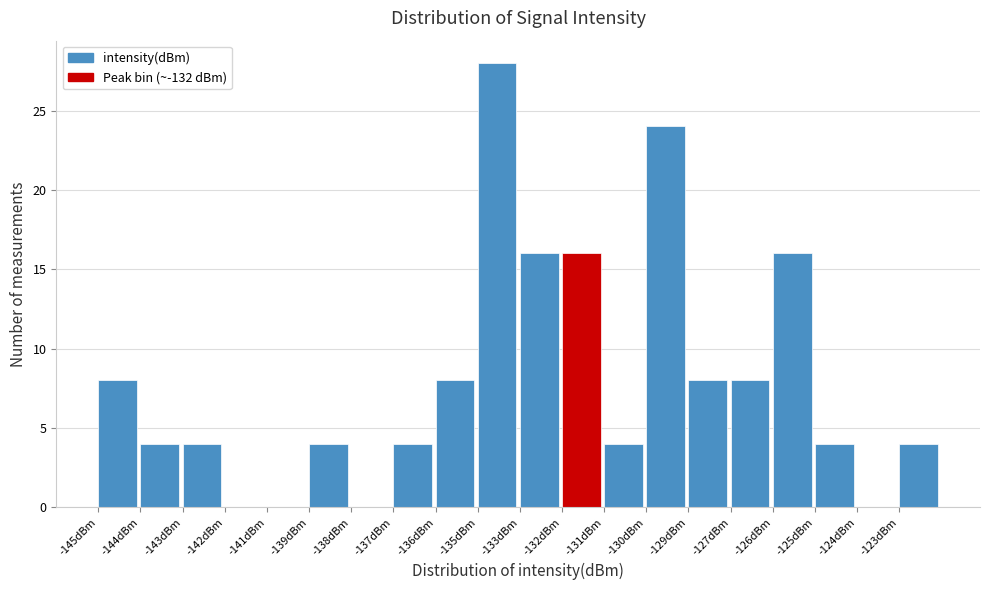

Reading left to right, transcribe all the data shown in this chart.

-145dBm=8	-144dBm=4	-143dBm=4	-142dBm=0	-141dBm=0	-139dBm=4	-138dBm=0	-137dBm=4	-136dBm=8	-135dBm=28	-133dBm=16	-132dBm=16	-131dBm=4	-130dBm=24	-129dBm=8	-127dBm=8	-126dBm=16	-125dBm=4	-124dBm=0	-123dBm=4